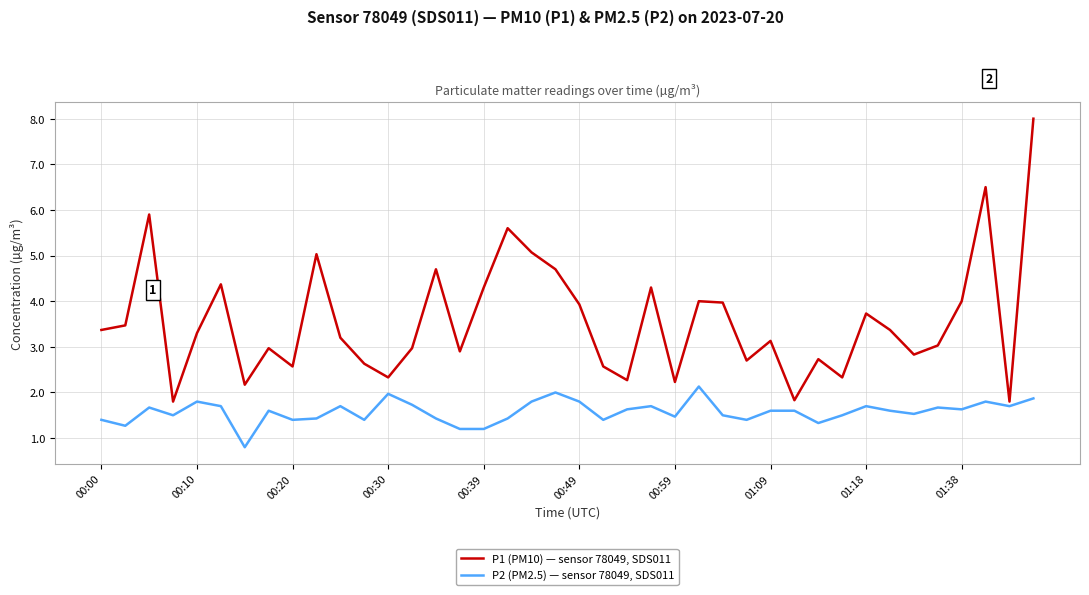

List the series in order of their overall mean, highest first.

P1 (PM10) — sensor 78049, SDS011, P2 (PM2.5) — sensor 78049, SDS011